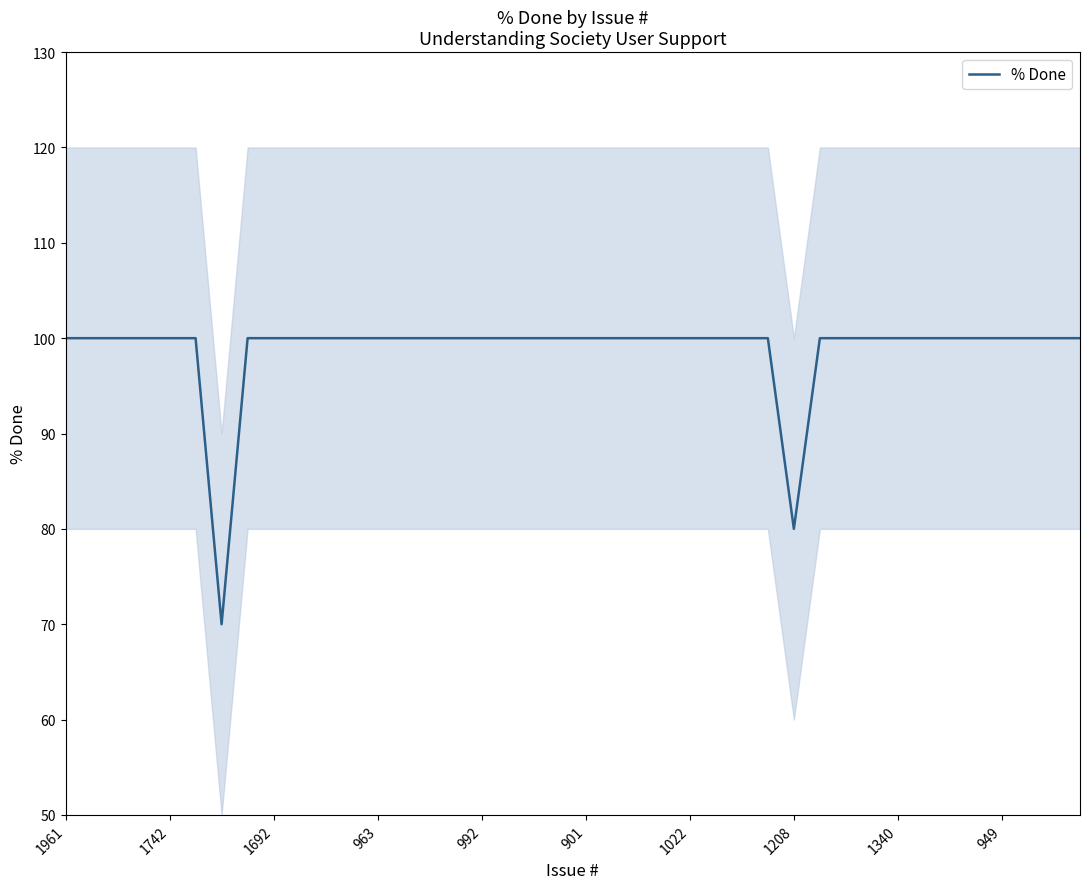

Does the chart have visible grid lines?

No